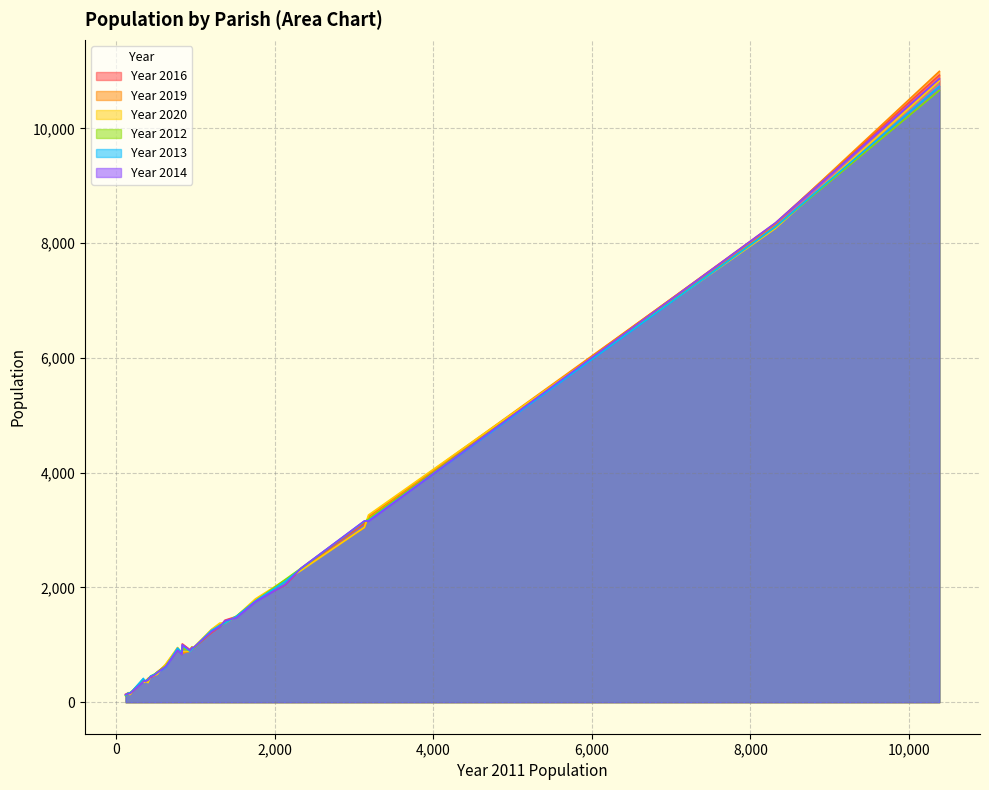

Which series changed the most between 344 and 10382?

Year 2019